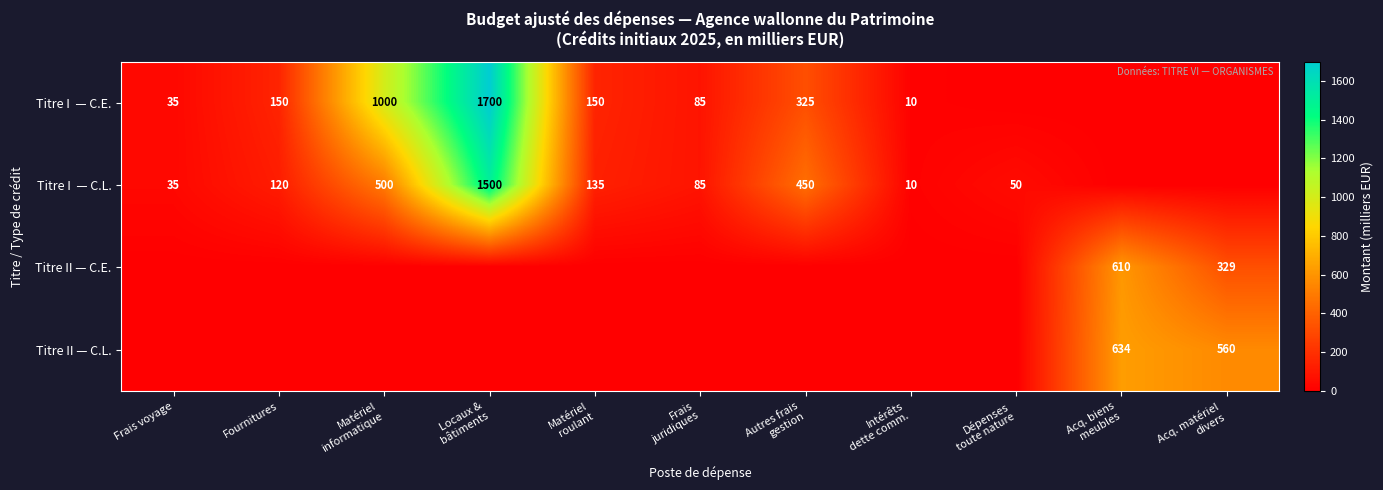

Count the number of categories in the chart.

11